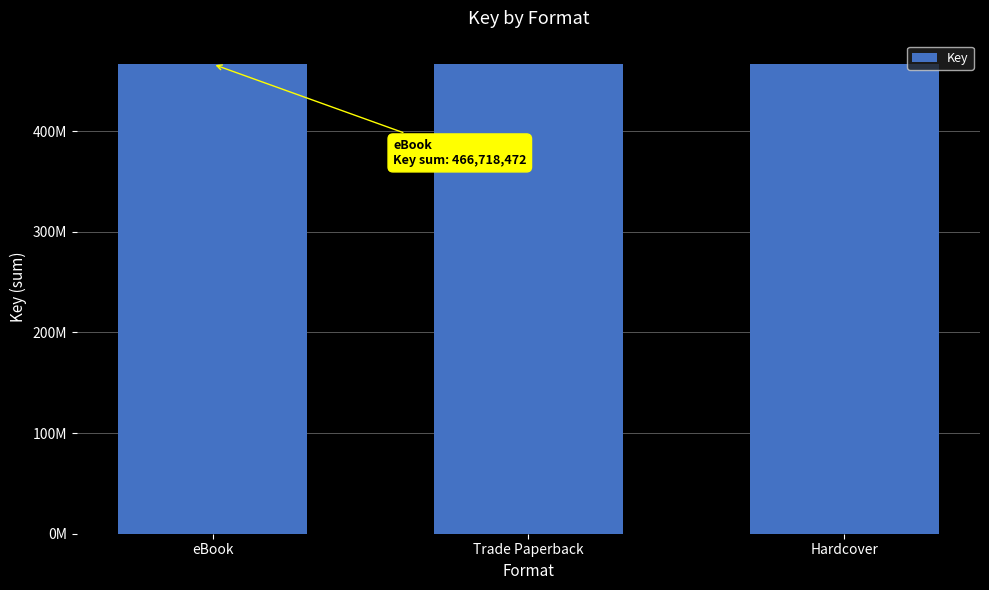

Are the bars grouped side by side (vs. stacked)?

No